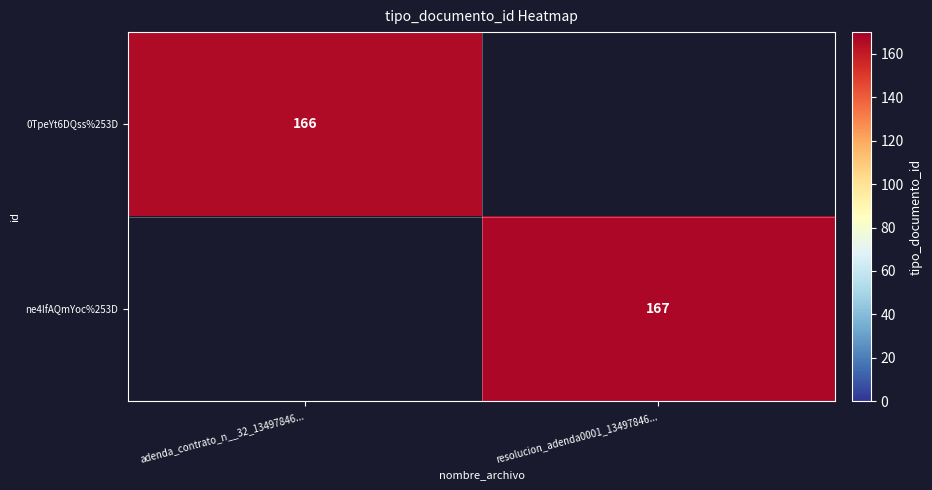

The value of ne4IfAQmYoc%253D at resolucion_adenda0001_13497846... is 167. True or false?

True